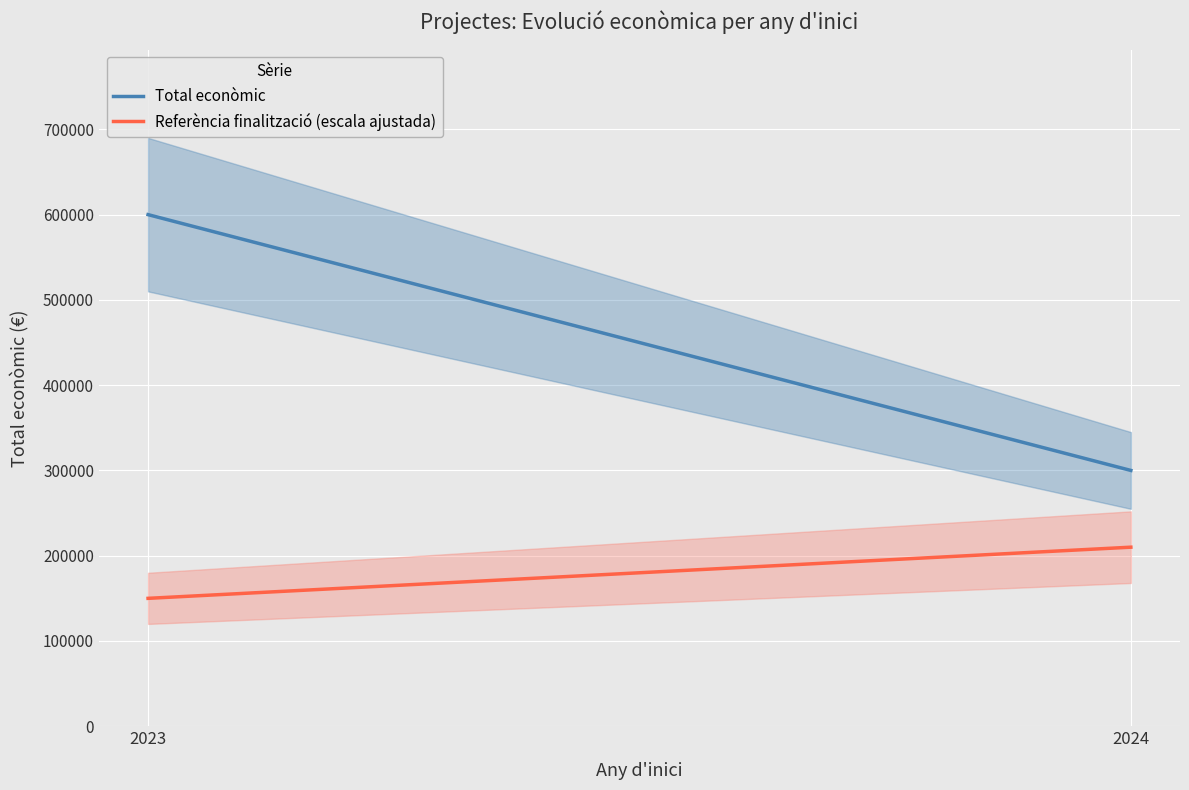

Rank the series at 2023 from highest to lowest value.

Total econòmic, Referència finalització (escala ajustada)